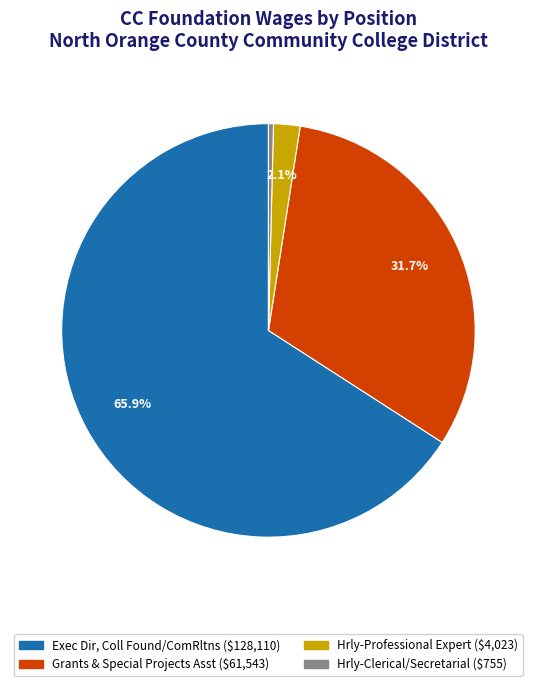

What percentage is the Hrly-Professional Expert slice, to the nearest percent?

2%